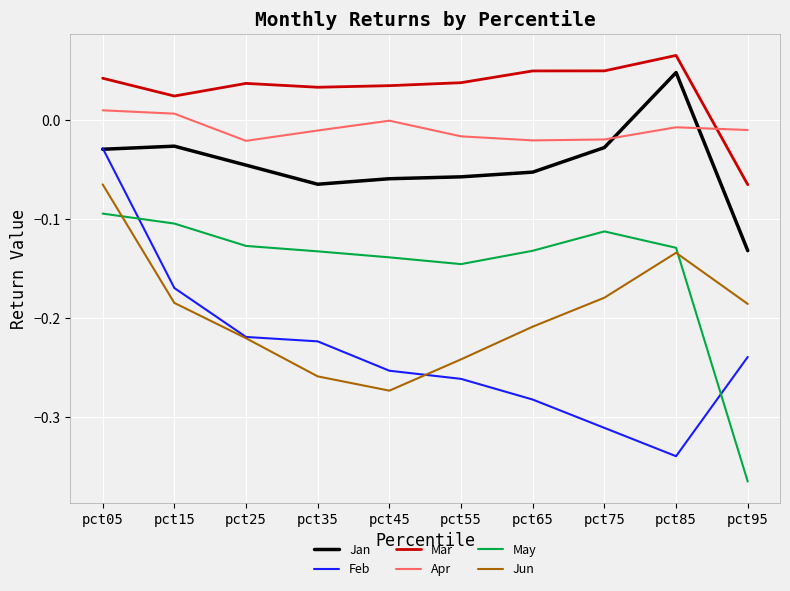

How many interior local peaks does the Jun series have?

1